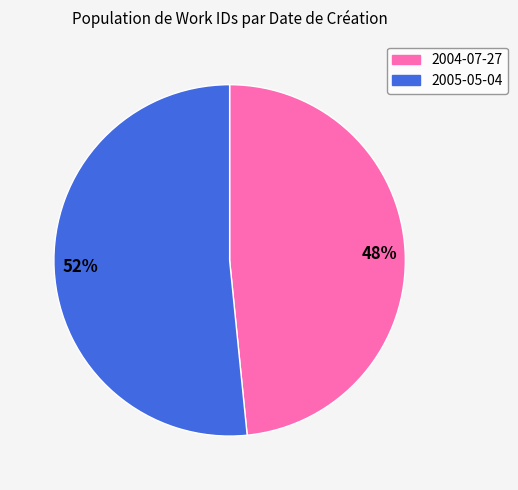

Combined, do 52% and 48% account for over 50%?

Yes